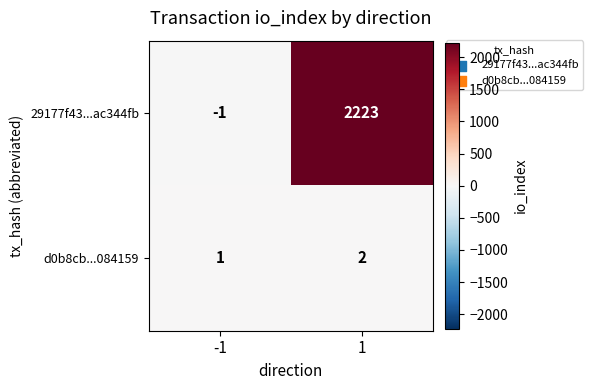

List the series in order of their overall mean, highest first.

29177f43...ac344fb, d0b8cb...084159